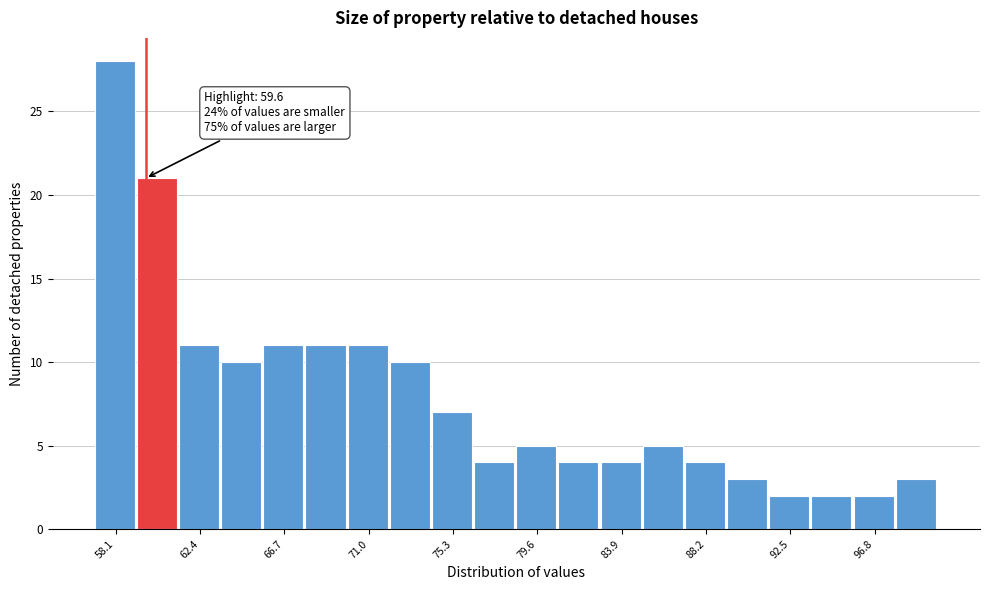

Which range on the x-axis has the tallest bar?

57.00 to 59.15